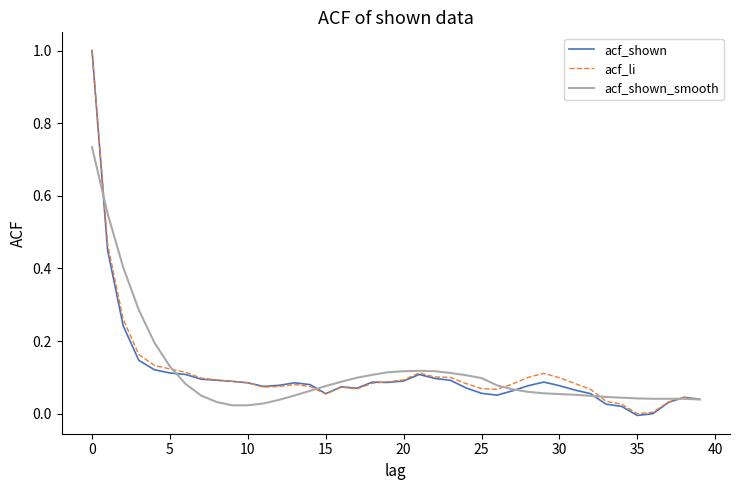

Which series has the largest range (max minus min)?

acf_shown